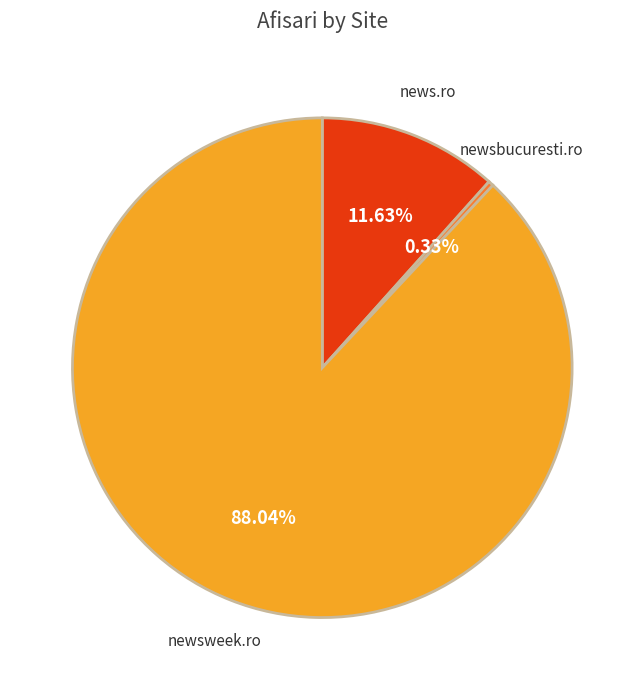

Is there any slice that represents more than half of the pie?

Yes